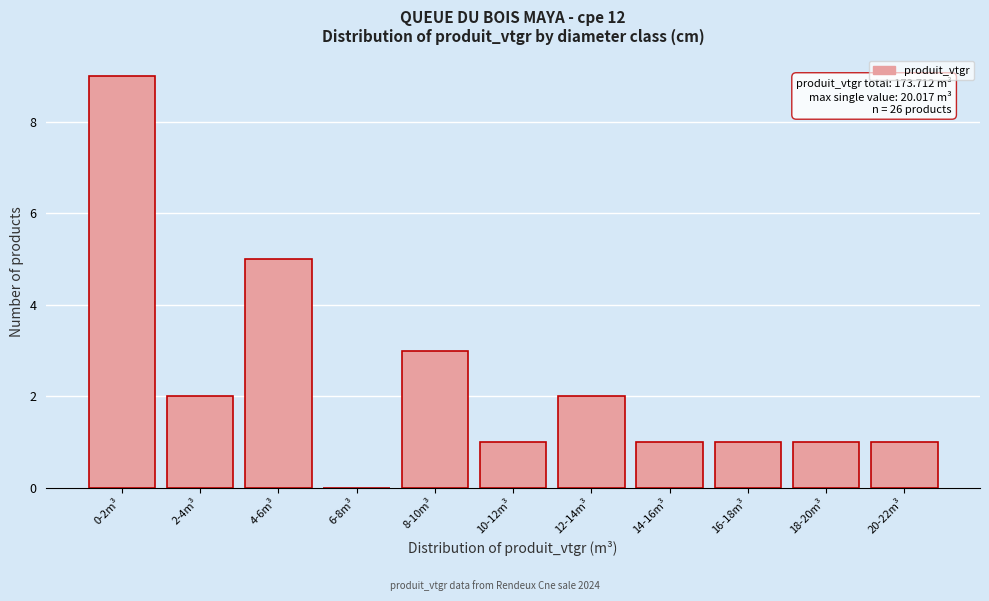

Reading left to right, transcribe all the data shown in this chart.

0-2m³=9	2-4m³=2	4-6m³=5	6-8m³=0	8-10m³=3	10-12m³=1	12-14m³=2	14-16m³=1	16-18m³=1	18-20m³=1	20-22m³=1